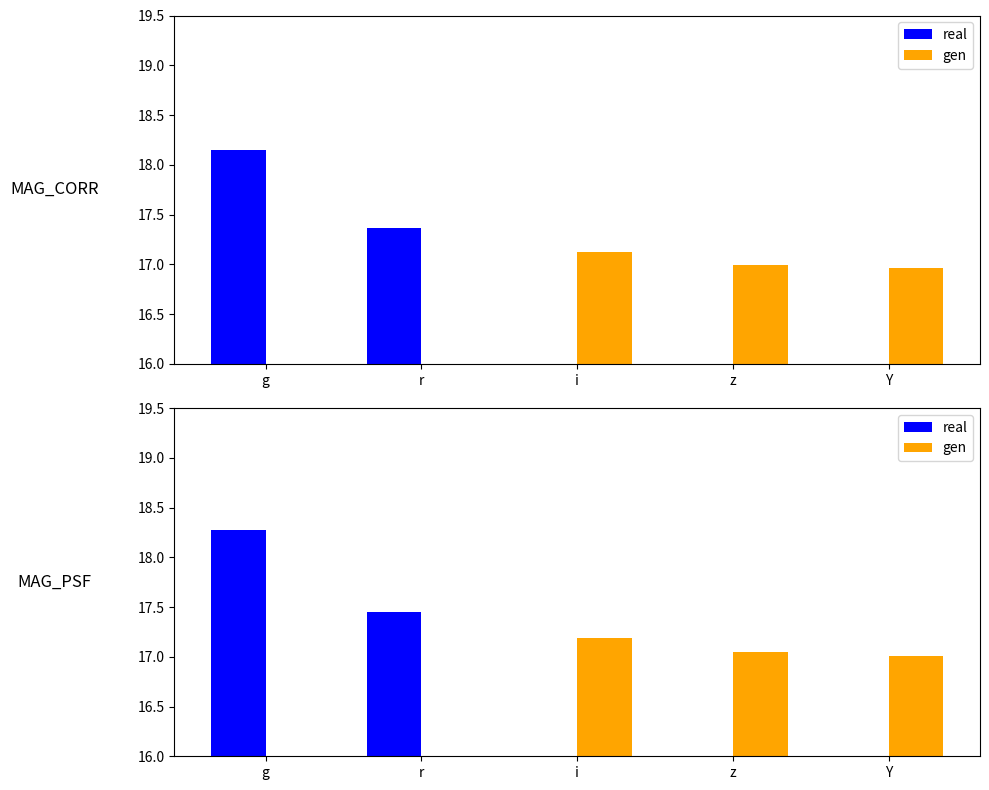

At how many categories does at least one series exceed 0?

5